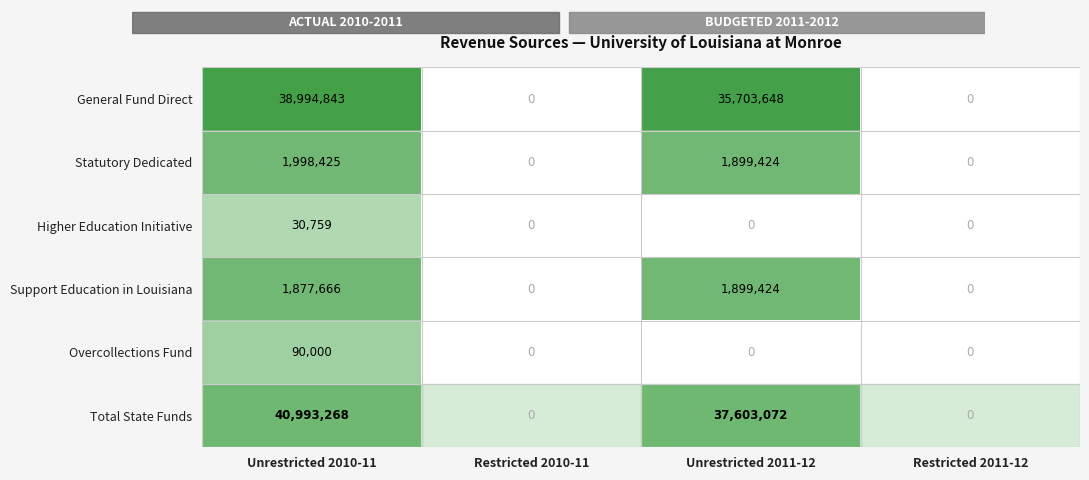

Which series changed the most between Unrestricted 2010-11 and Restricted 2010-11?

Total State Funds